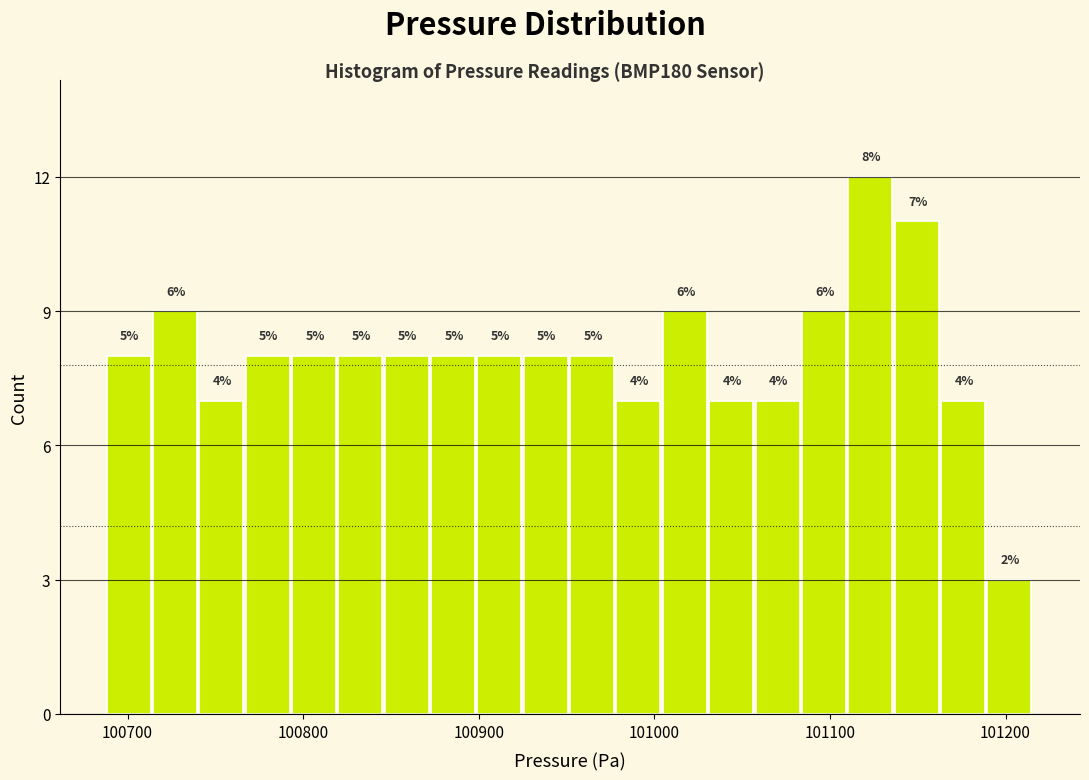

Read against the x-axis, roughly where is the centre of the tallest bar?

101120